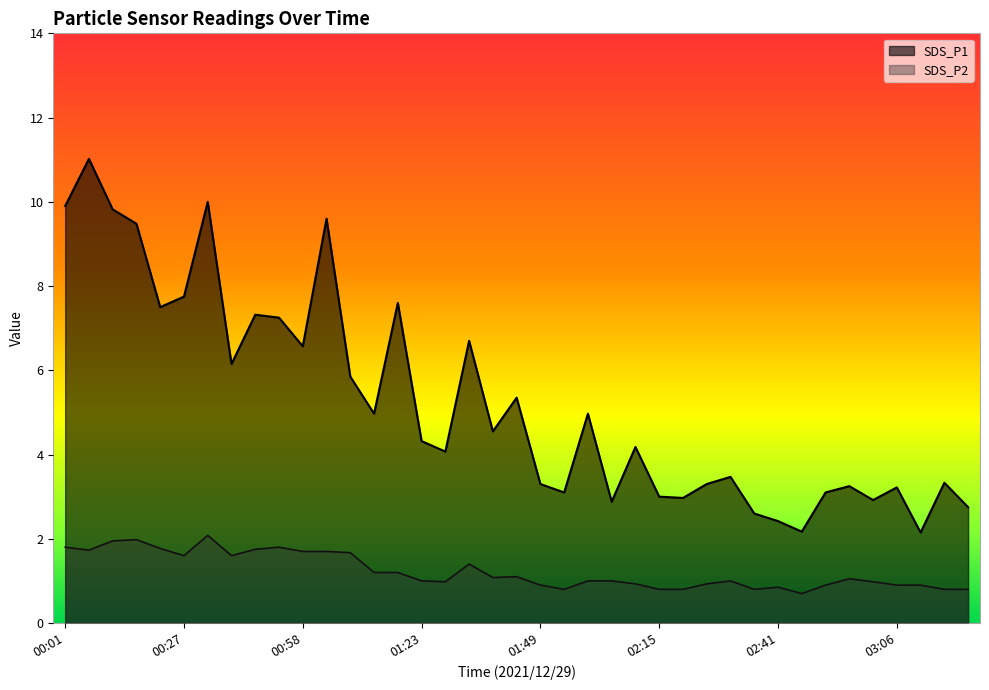

Does the chart have visible grid lines?

No